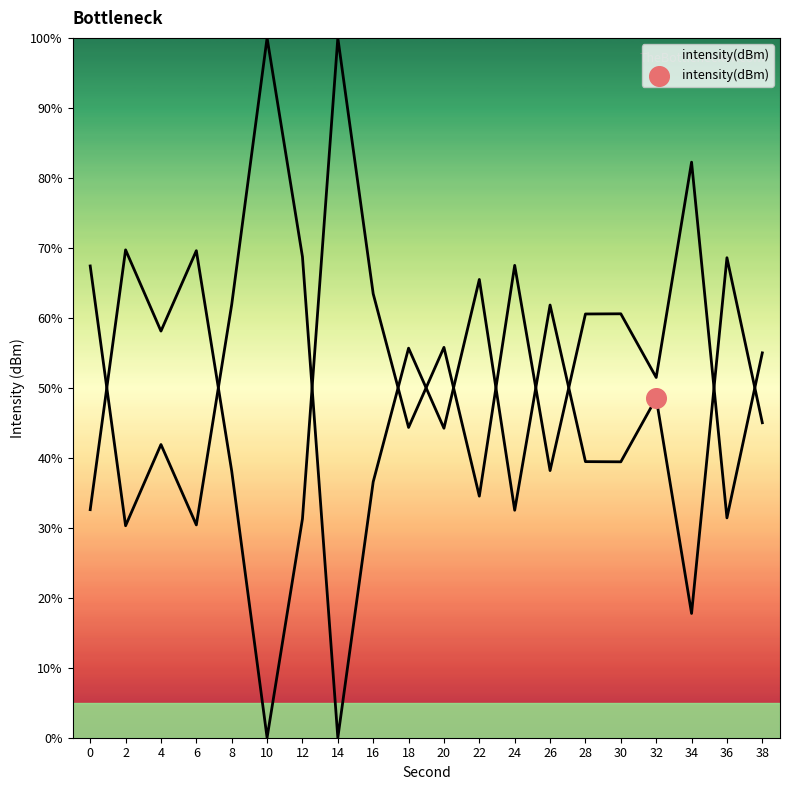

What is the ratio of the value at 34 to the value at 28?

0.5